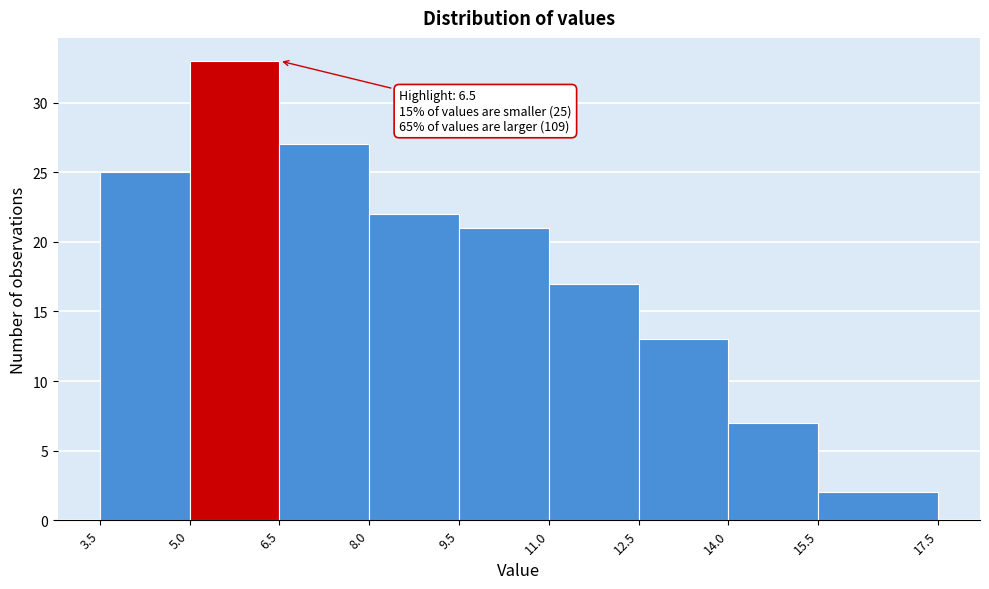

Which range on the x-axis has the tallest bar?

5.0 to 6.5